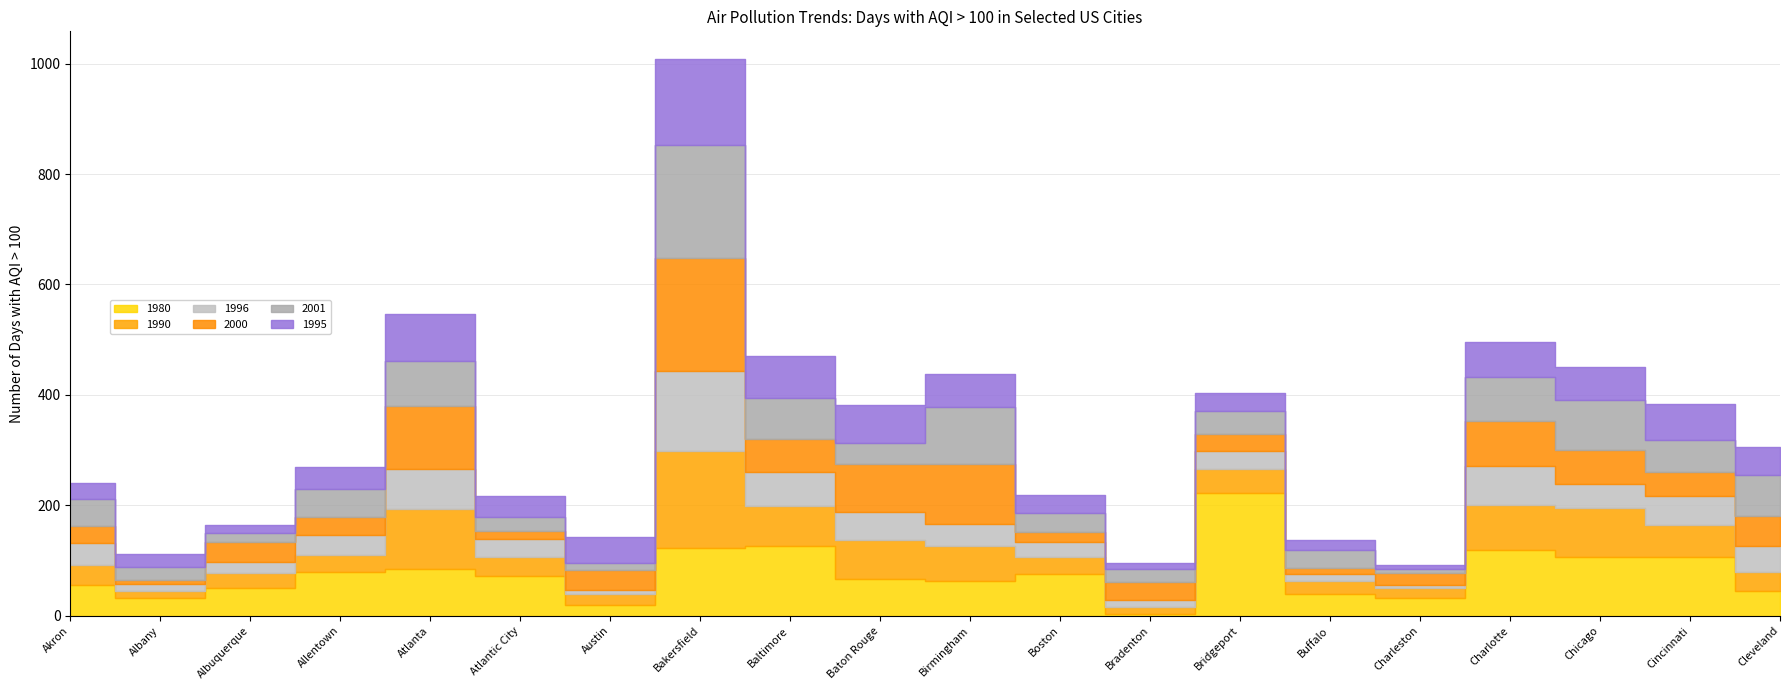

Which series has the largest total across all categories?

1980